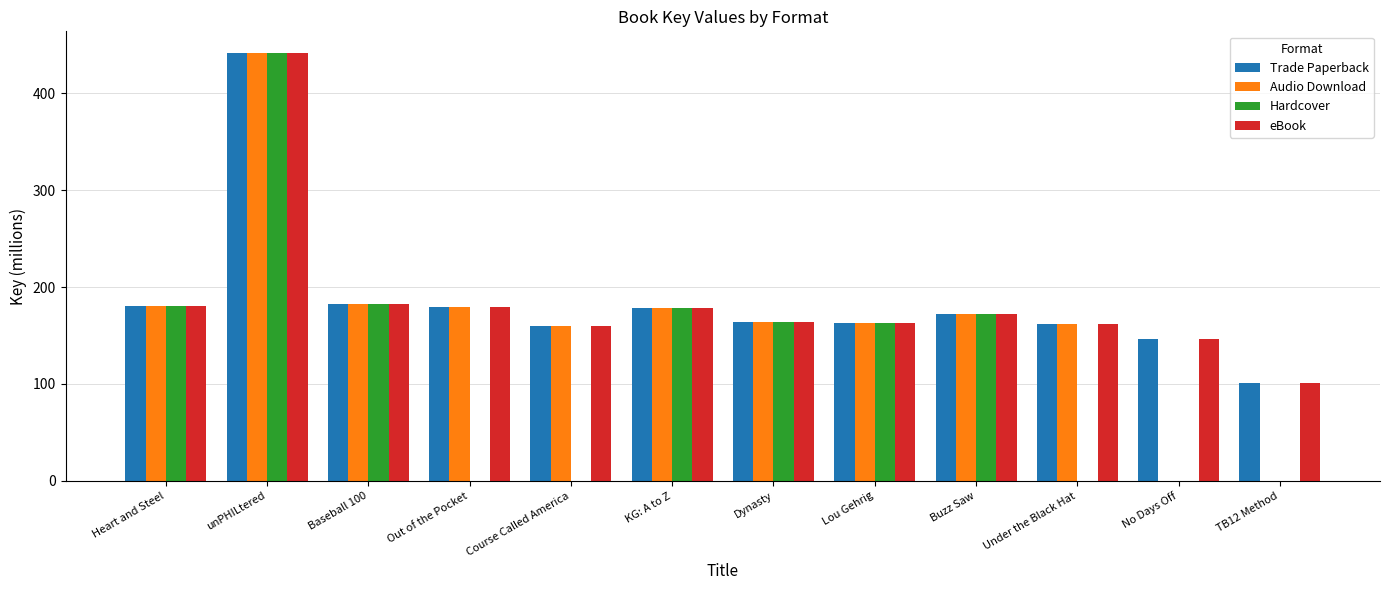

The Audio Download series shows 247.7 at KG: A to Z. True or false?

False